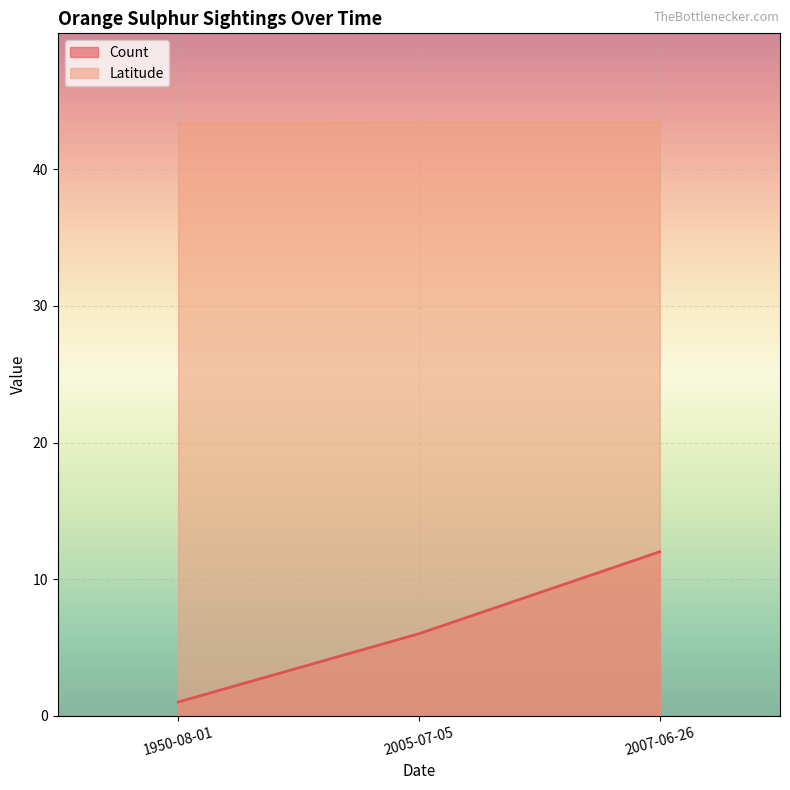

Where is Latitude nearest to the value 43?

1950-08-01